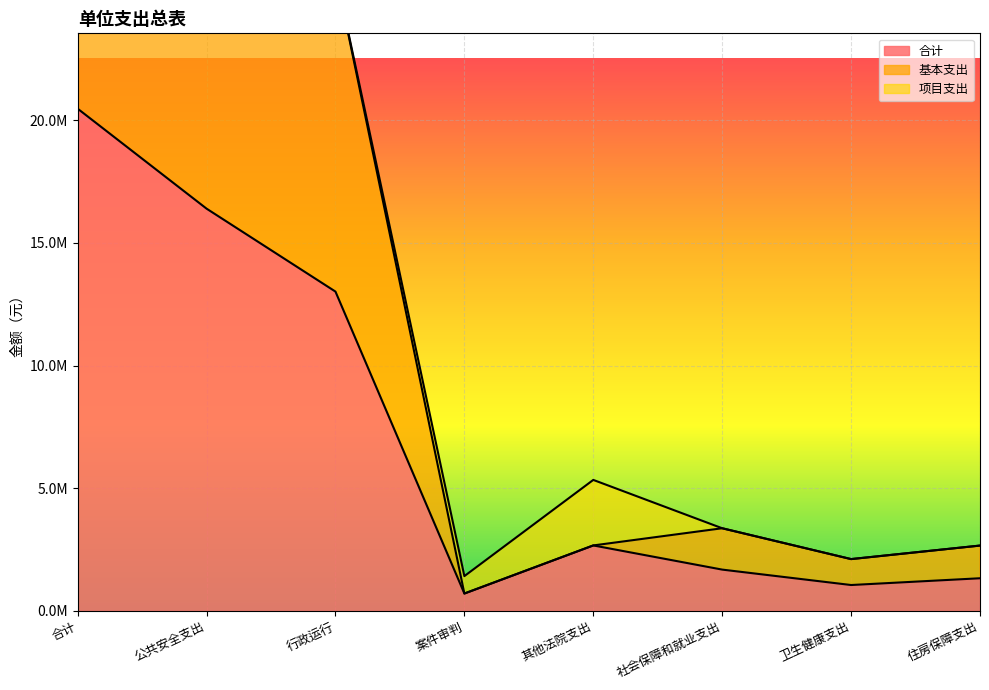

Which category has the lowest value across all series?

案件审判